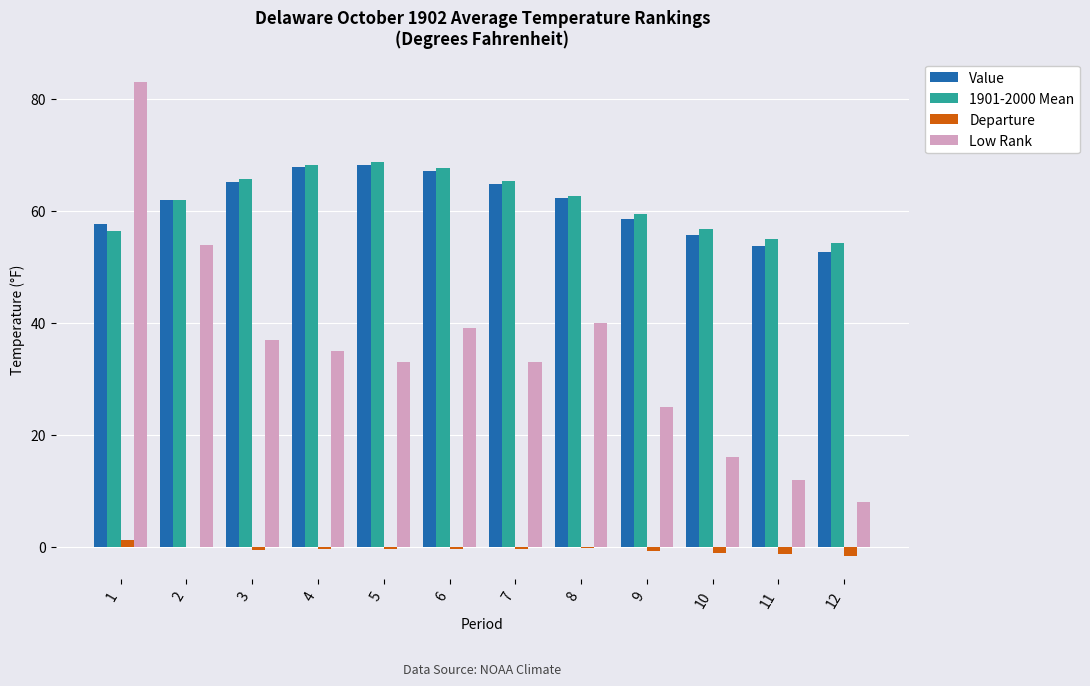

What is the greatest value displayed?

83.0